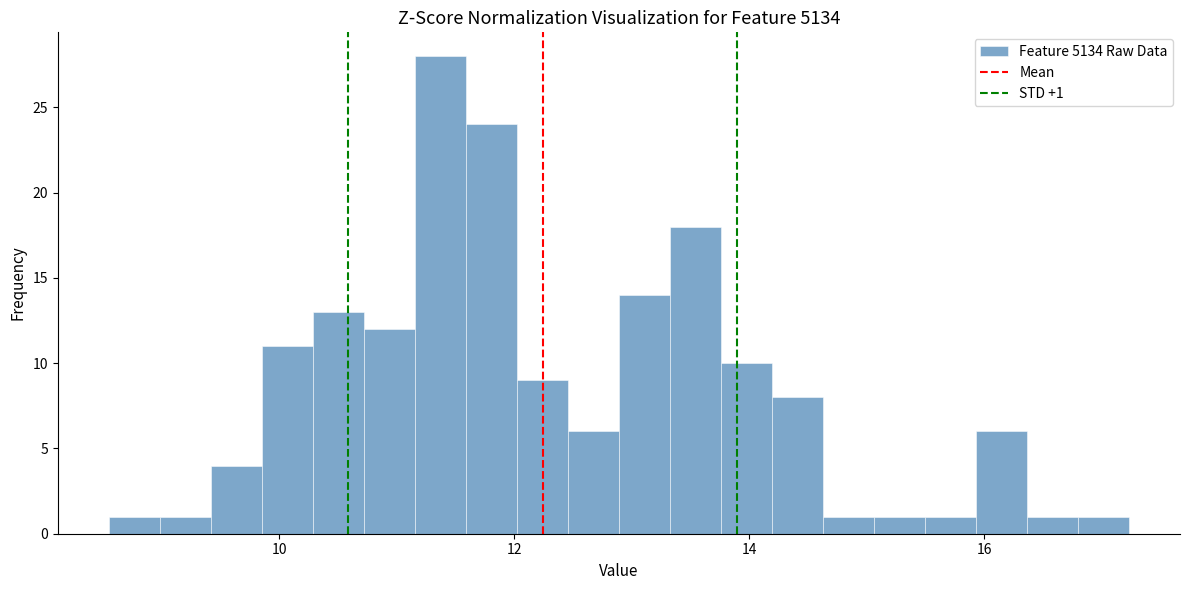

Read against the x-axis, roughly where is the centre of the tallest bar?

11.4